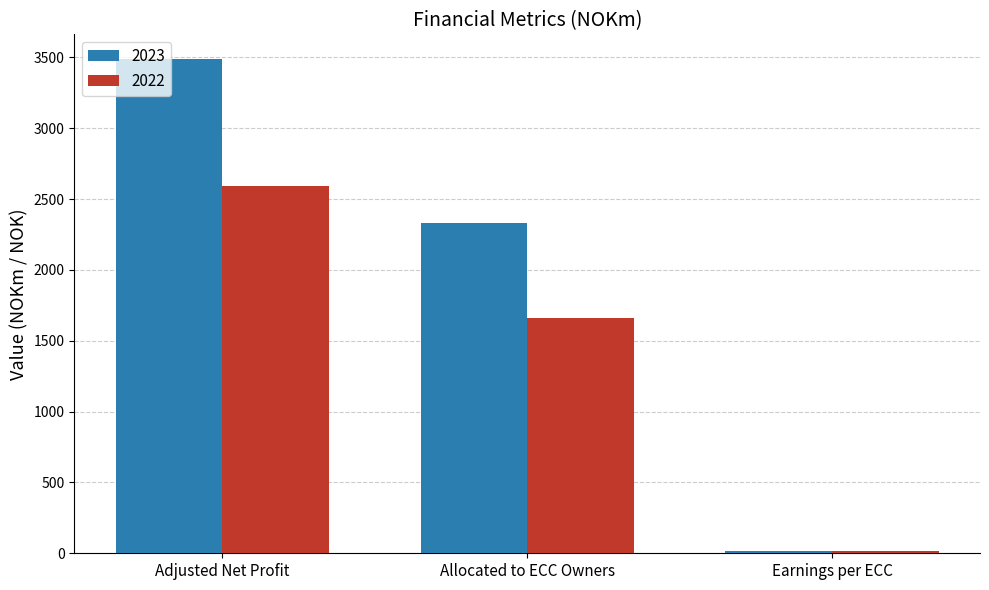

List the series in order of their overall mean, highest first.

2023, 2022